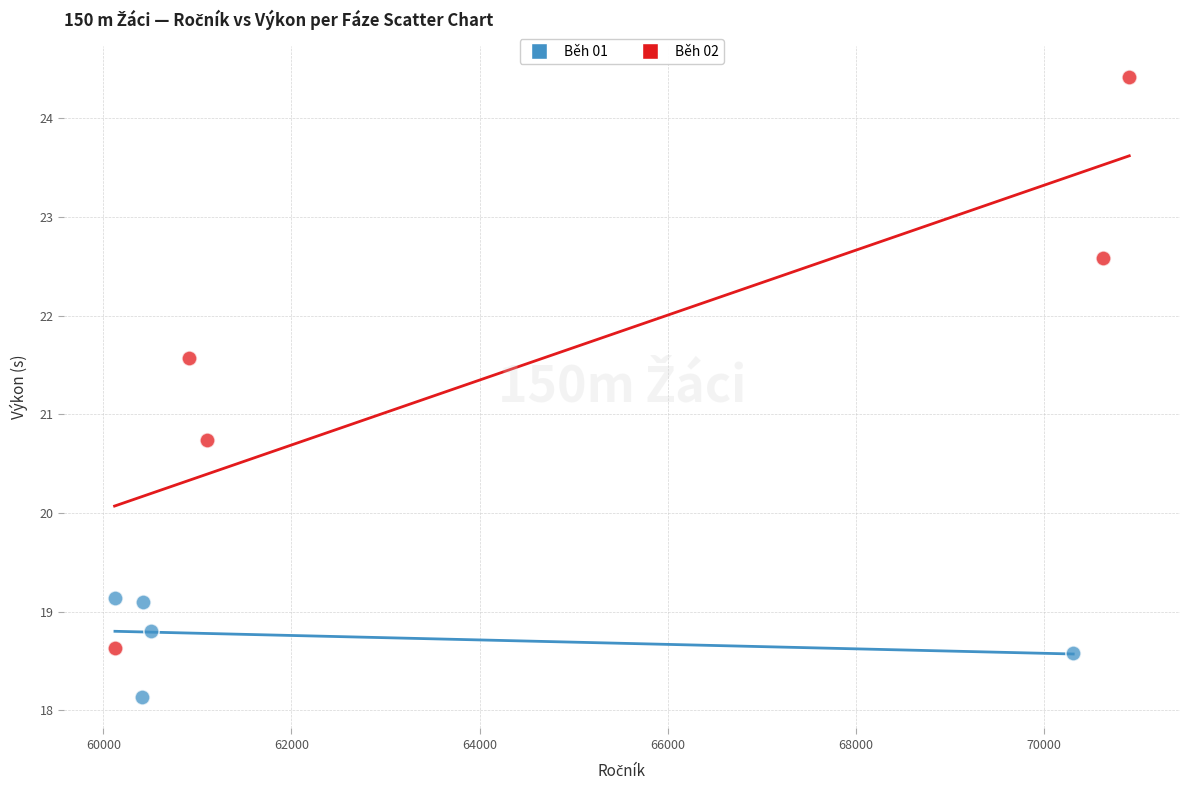

Which series contains the lowest Y value?

Běh 01